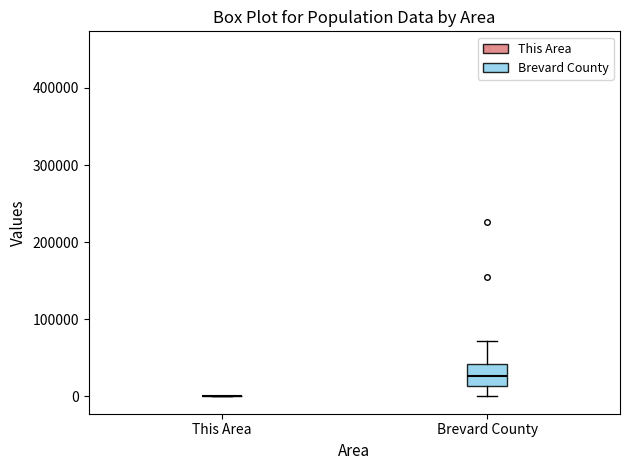

Reading left to right, read every box against the y-axis: the position of its median line, the range the box covers, and the ends of its whiskers. The values are not printed on the chart, so give them approximately, as read against the axis.

This Area: box collapsed to a line at 0, whiskers 0 to 0
Brevard County: median 30000, box 10000 to 40000, whiskers 0 to 70000